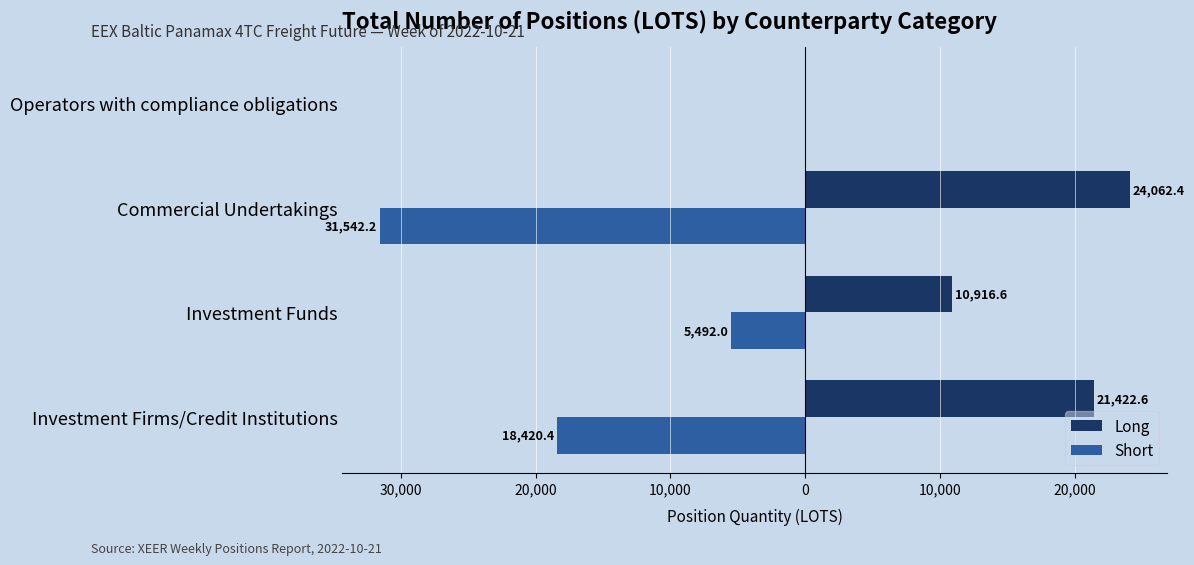

Which series has the largest range (max minus min)?

Short